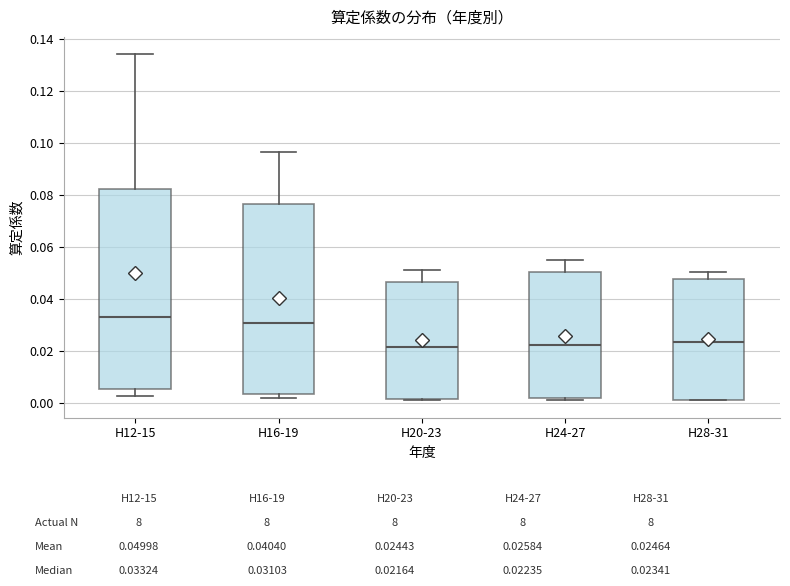

Which box is the tallest, from its lower edge to its upper edge?

H12-15